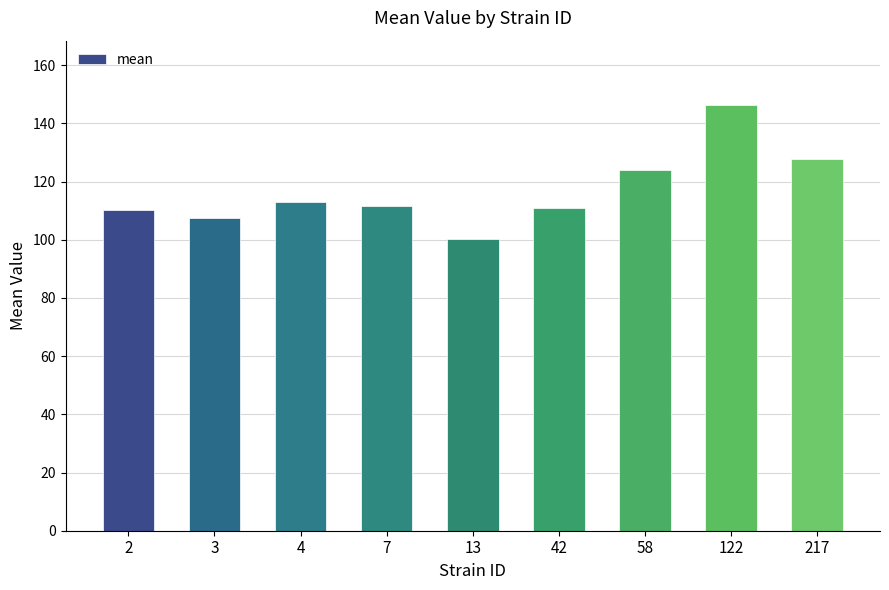

What is the change in value from 7 to 217?

+15.9